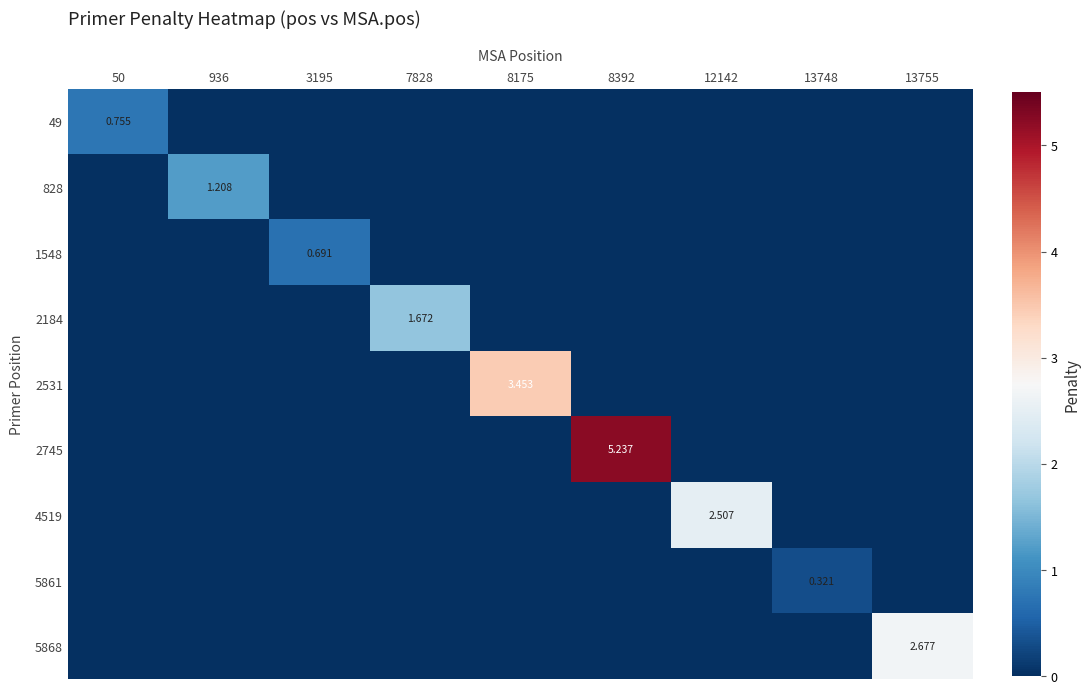

Between 13755 and 8392, which is larger?

13755